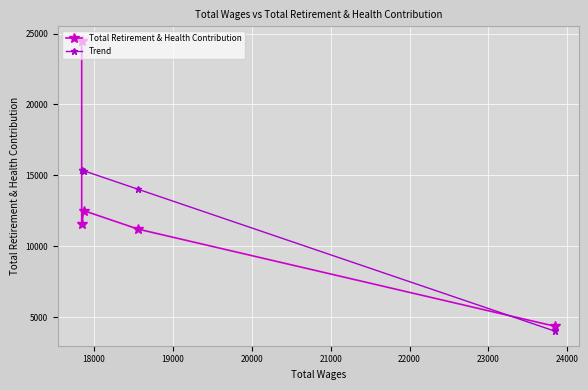

Is this an area chart (filled region under the line)?

No